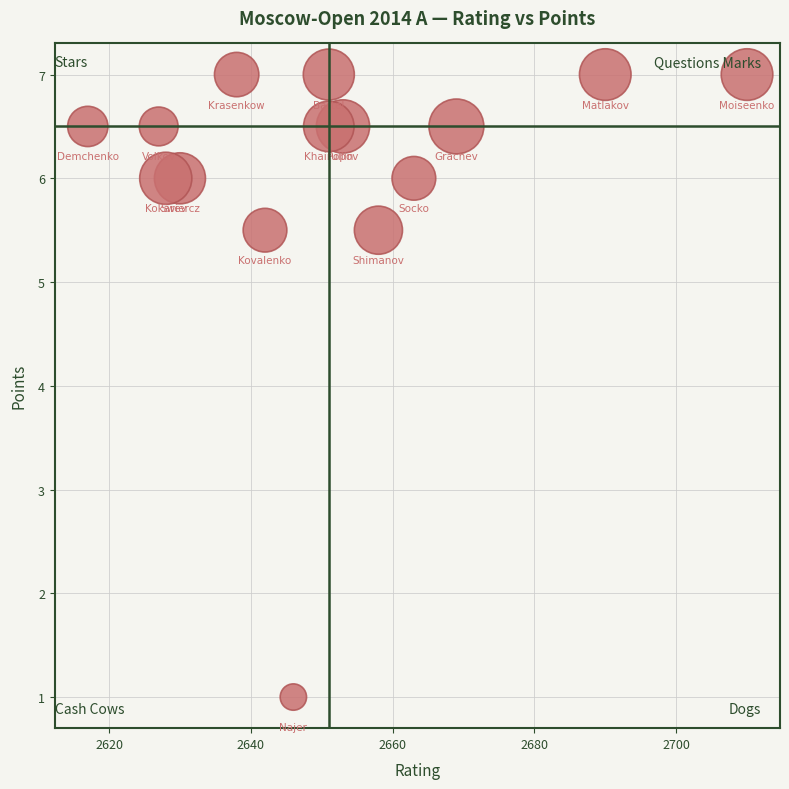

What is the range of X values (max minus min)?

93.0